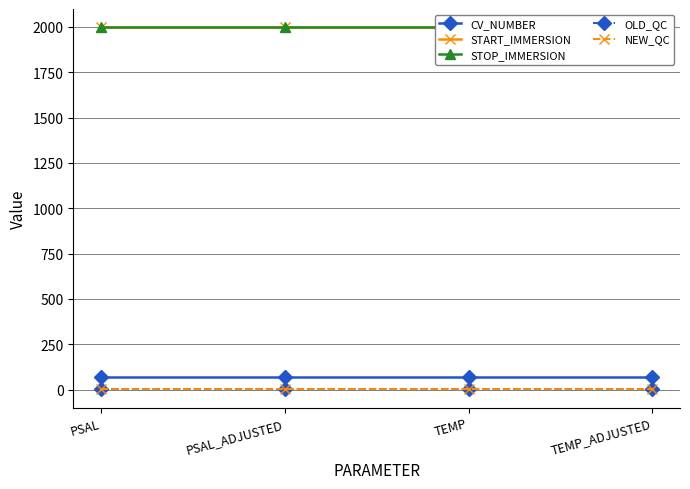

Does the chart display data point markers on the line(s)?

Yes